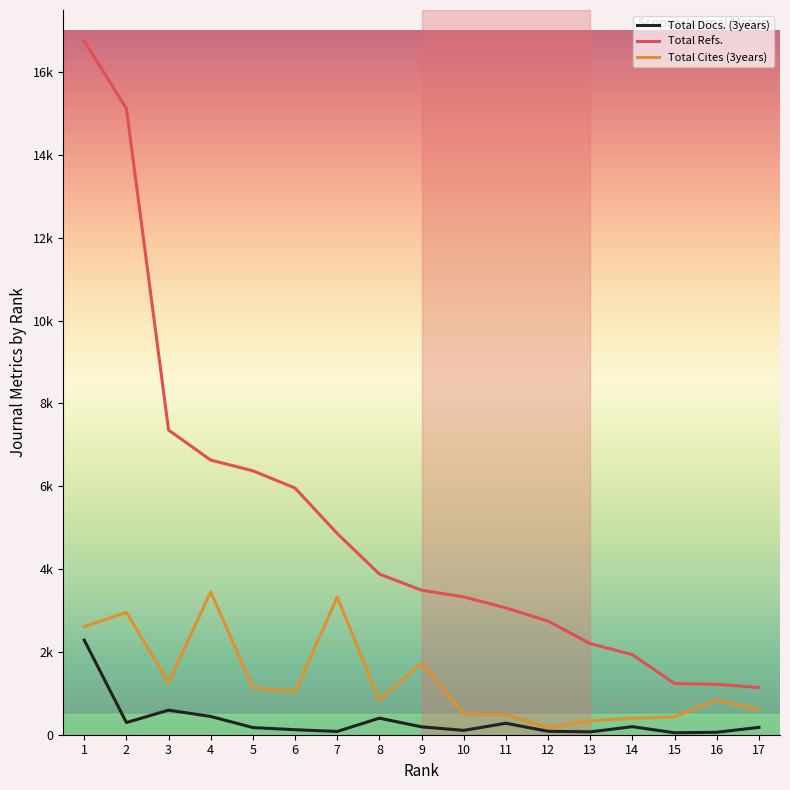

The value of Total Docs. (3years) at 6 is 121. True or false?

True